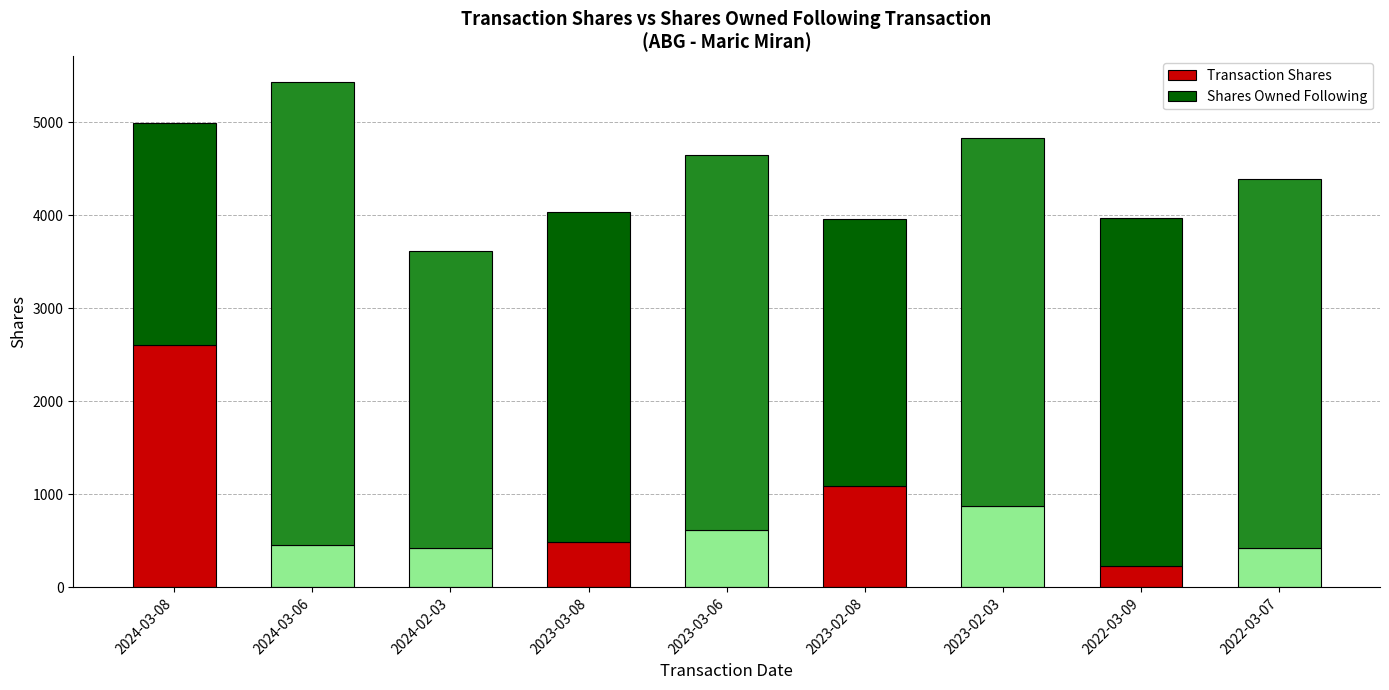

What is the total value across all series at 2023-02-08?

3957